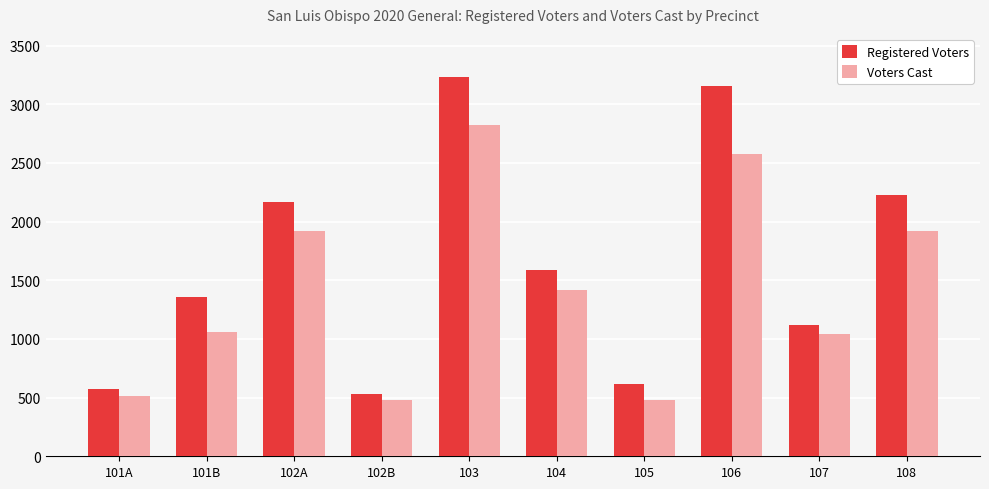

Is the value of Registered Voters at 105 greater than the value of Voters Cast at 103?

No